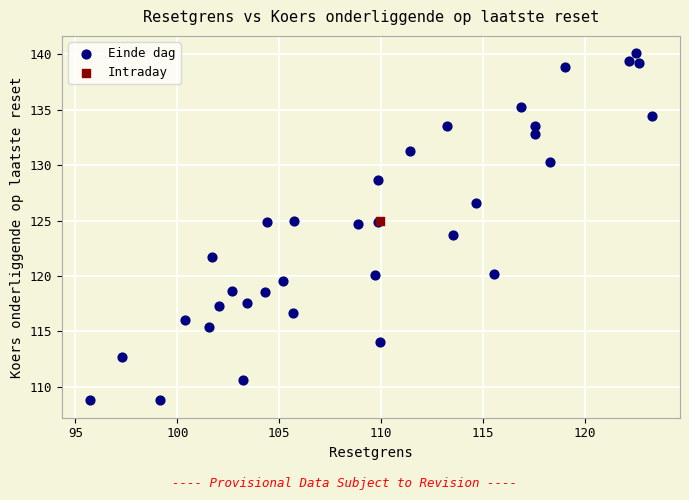

What are all the series names shown in the legend?

Einde dag, Intraday